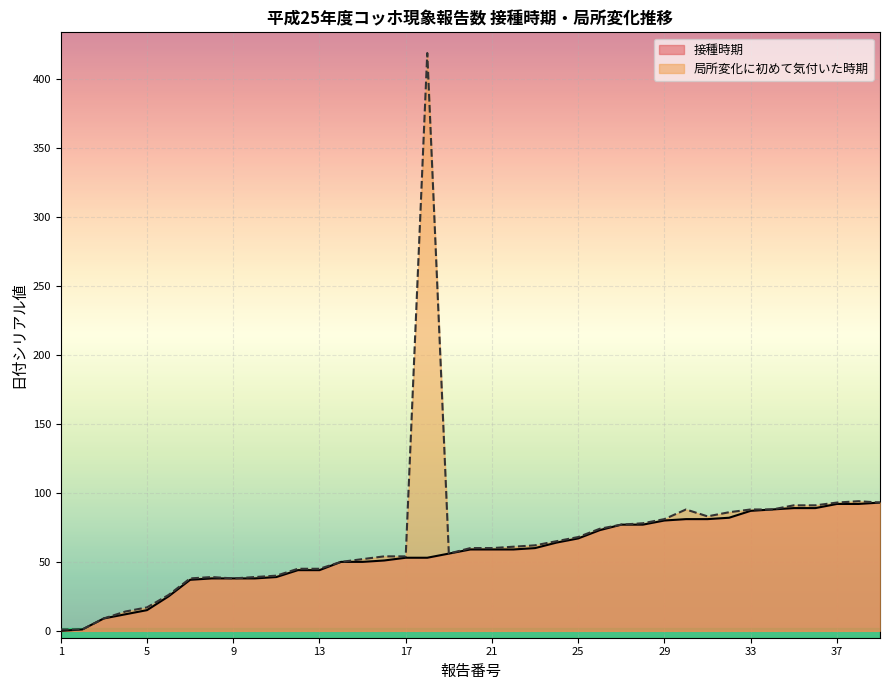

What is the difference between the maximum and second lowest values in the 局所変化 series?

418